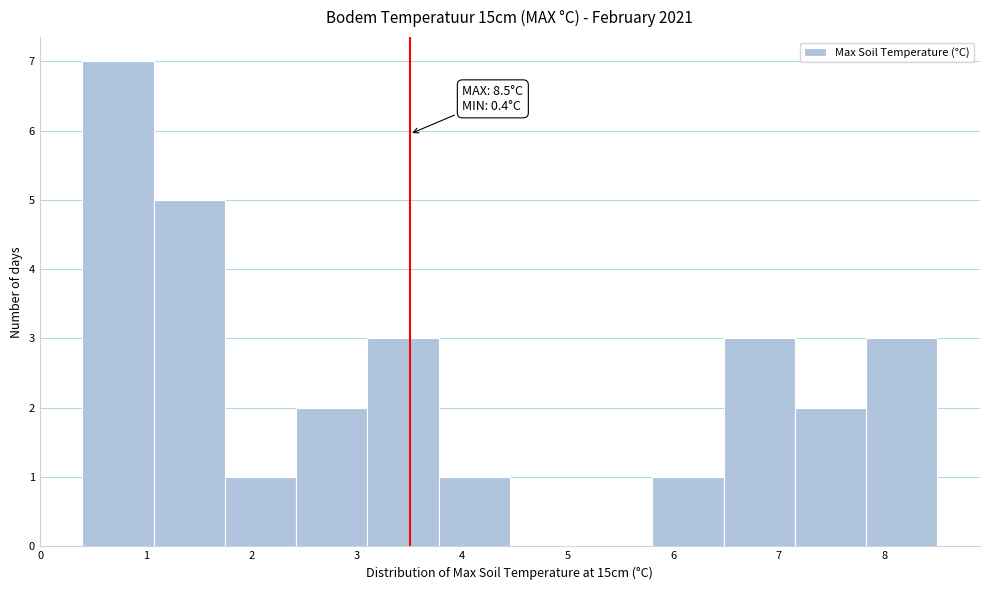

Over which range of the x-axis is the bar tallest?

0.4 to 1.1